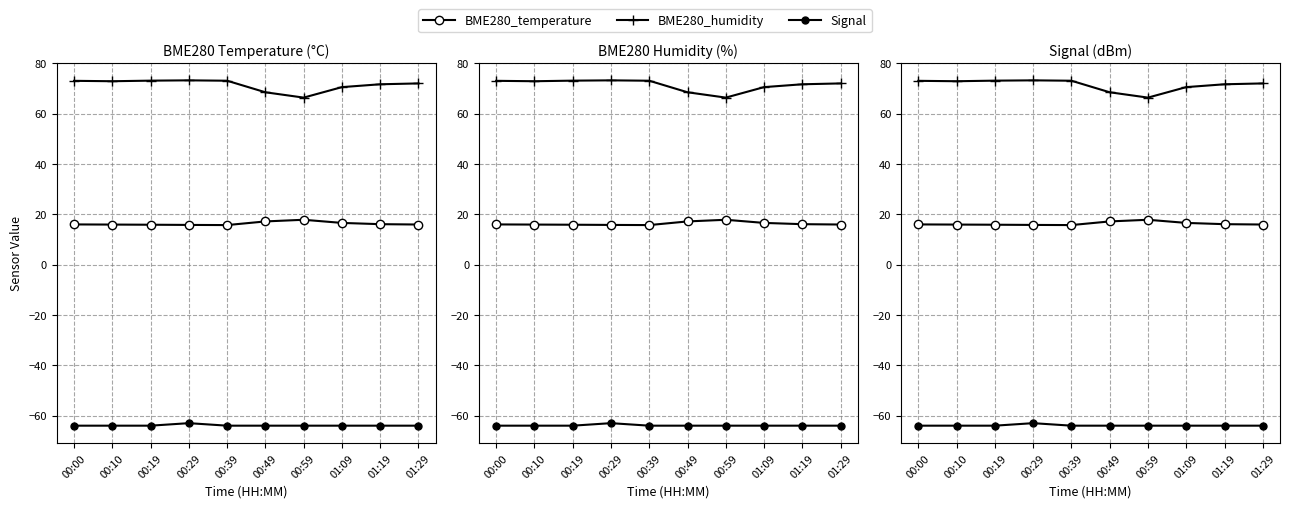

How many values in the BME280_temperature series are below 16?

5